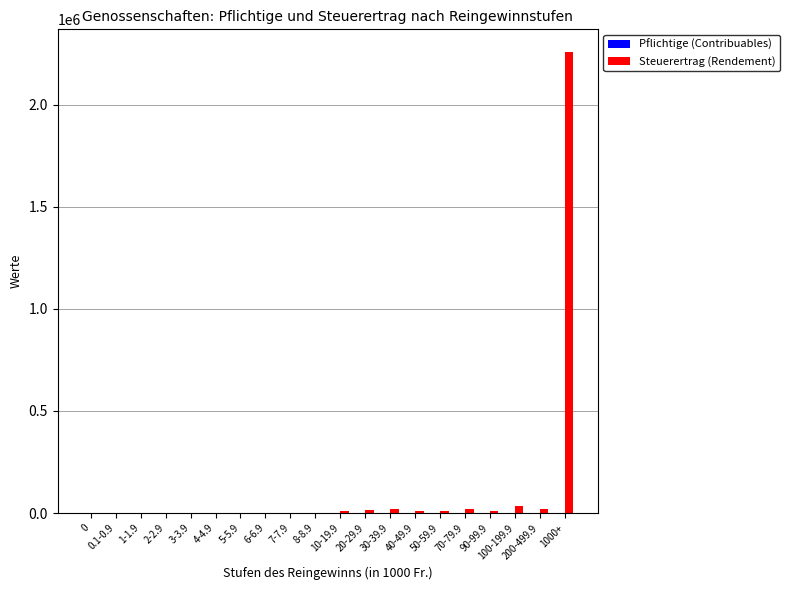

Is it true that Steuerertrag (Rendement) equals 586 at 6-6.9?

True